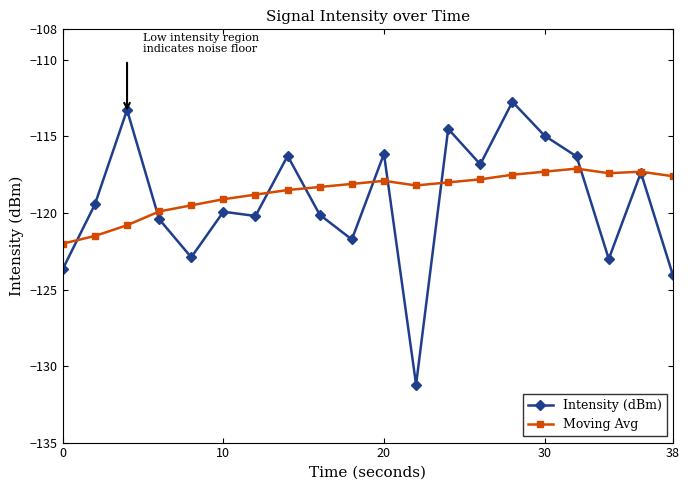

How many data points in Intensity (dBm) are less than -119?

11